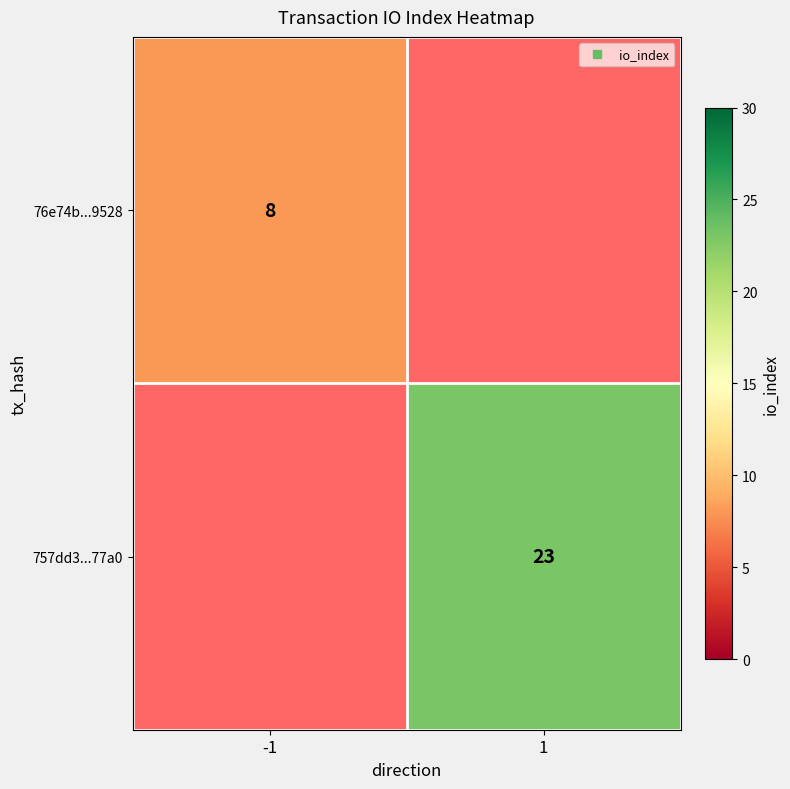

At which label does 757dd3...77a0 reach its minimum?

-1